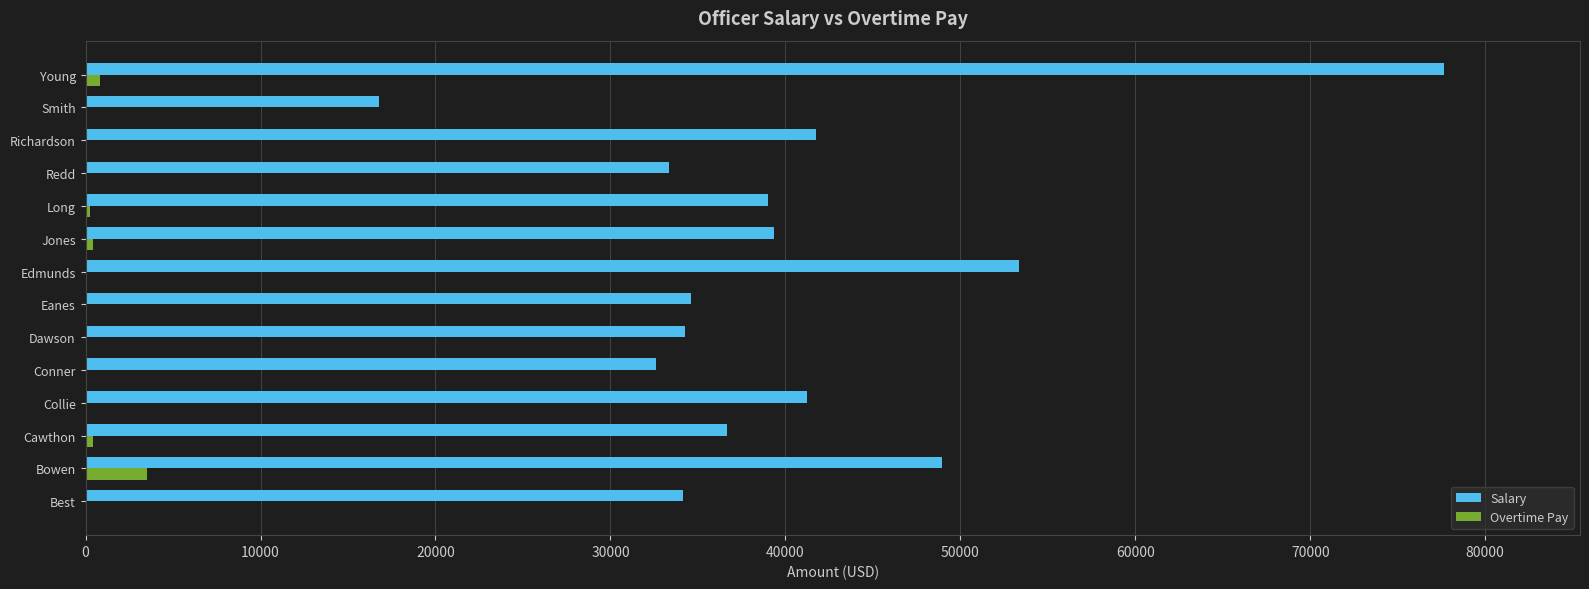

True or false: Overtime Pay has a value of 0.0 at Smith.

True